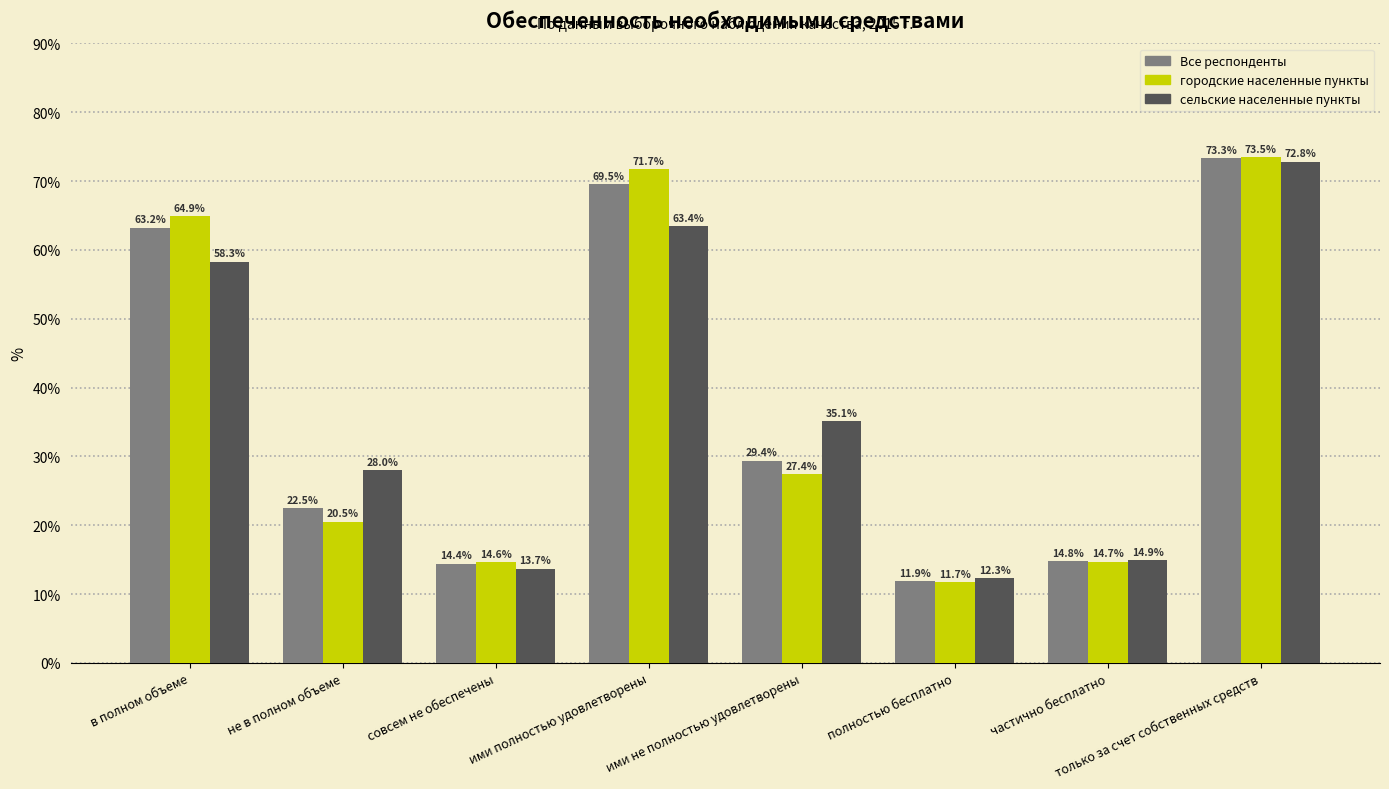

At which label does сельские населенные пункты first exceed 35?

в полном объеме